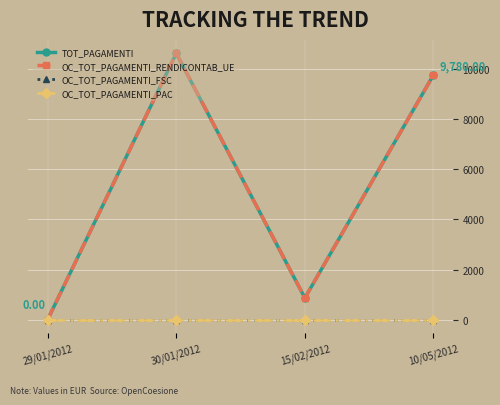

What is the value of the TOT_PAGAMENTI point at the 3rd from the left?

862.5